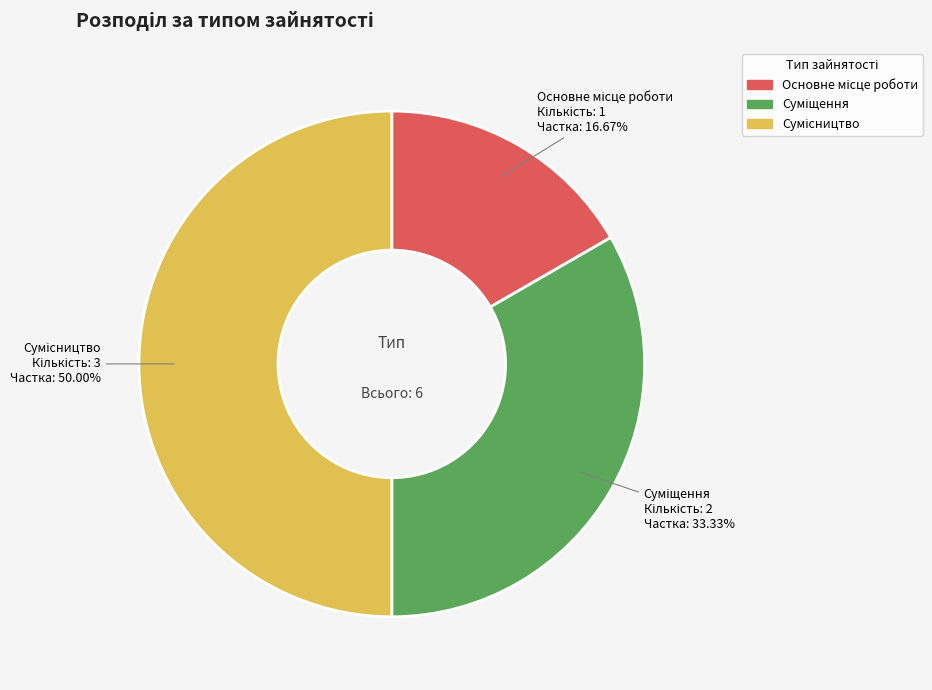

To the nearest percent, what is the difference between the Сумісництво and Основне місце роботи slice percentages?

33%